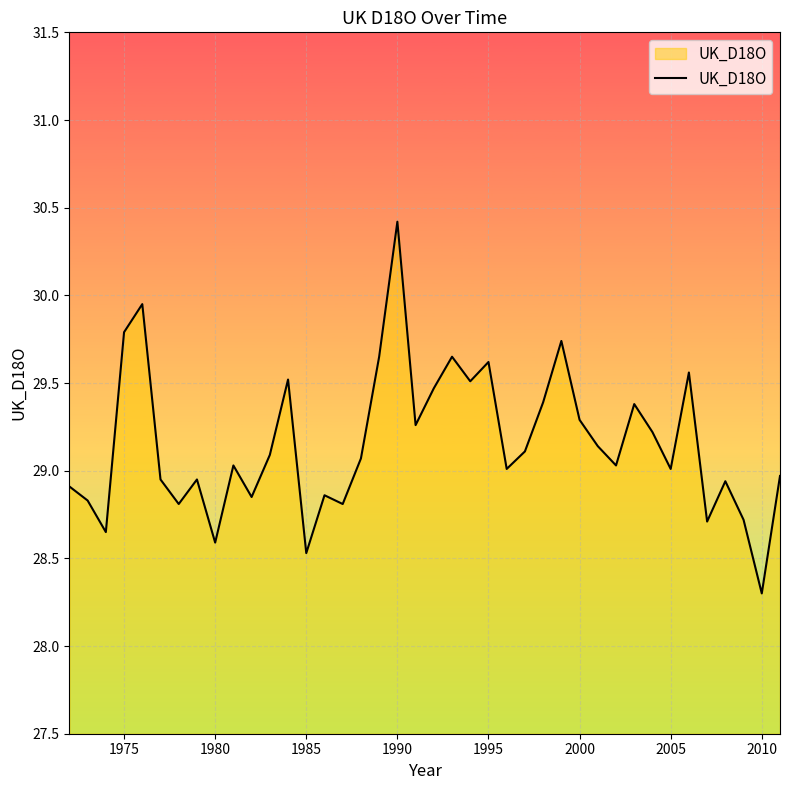

What is the difference between the maximum and minimum values?

2.1